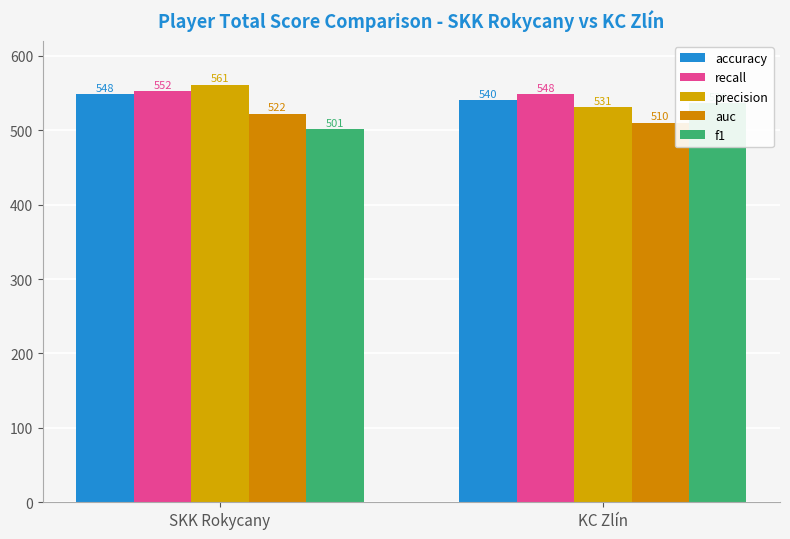

Reading left to right, transcribe all the data shown in this chart.

accuracy: 548	540
recall: 552	548
precision: 561	531
auc: 522	510
f1: 501	536